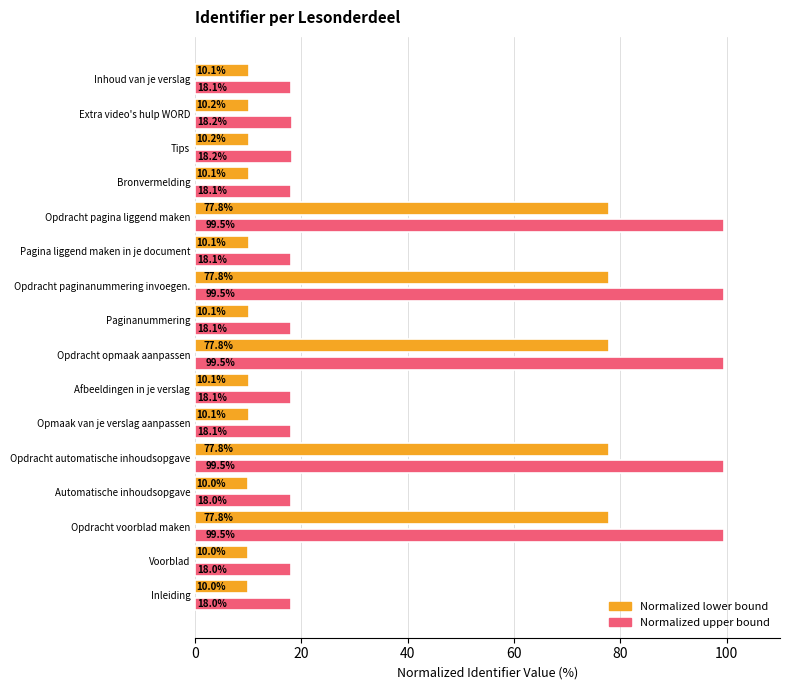

What is the greatest value displayed?

99.5